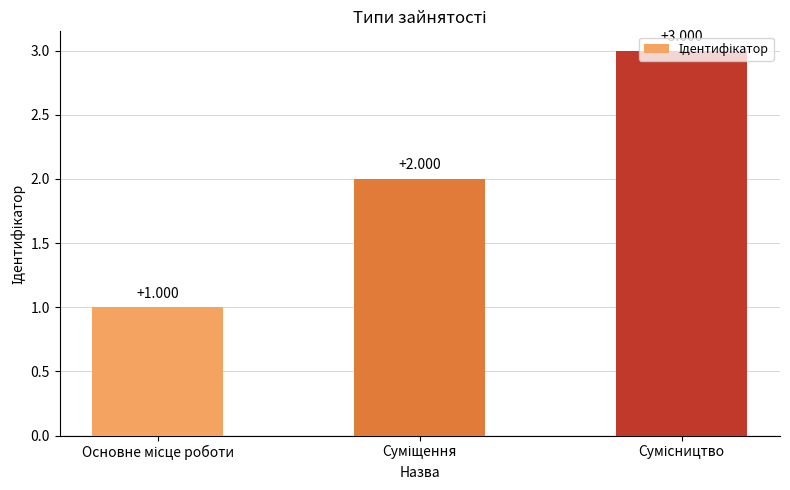

Reading left to right, transcribe all the data shown in this chart.

1	2	3